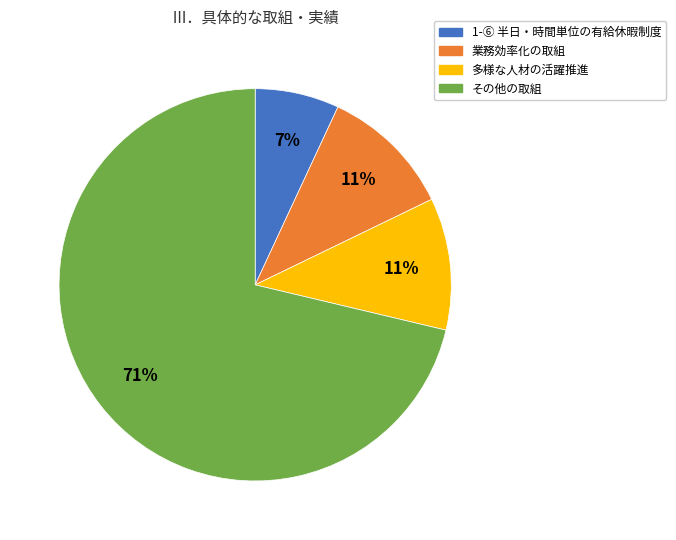

To the nearest percent, what is the difference between the largest and smallest slice percentages?

64%